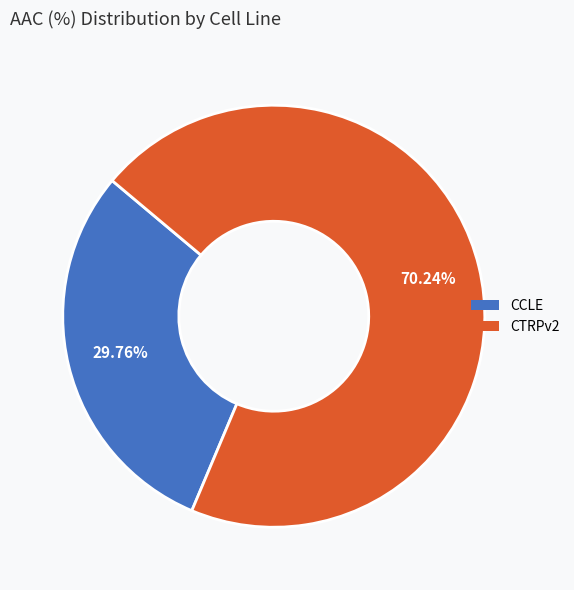

What is the largest slice in the pie chart?

CTRPv2